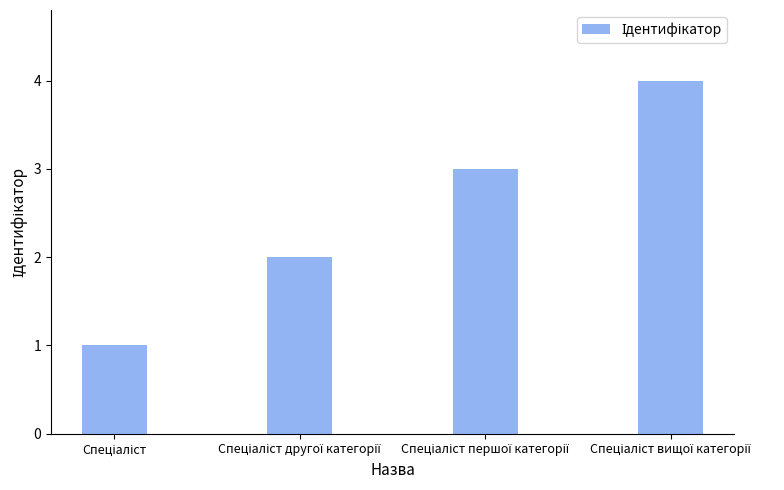

What is the sum of all values?

10